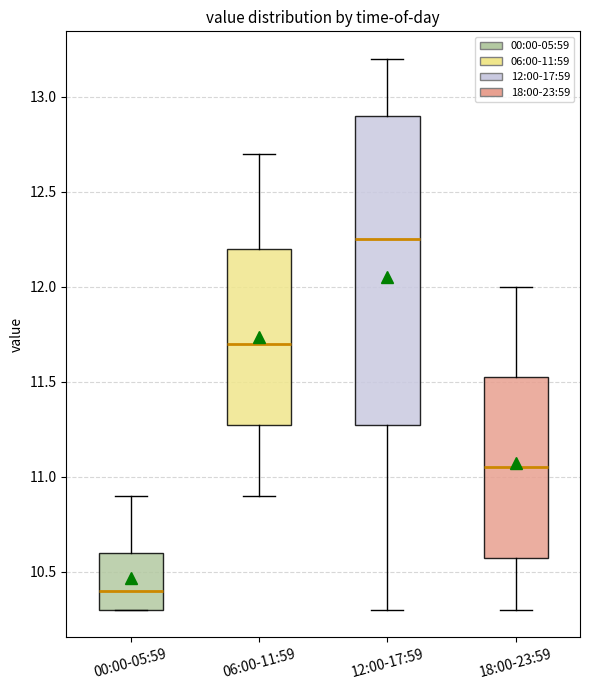

Reading left to right, transcribe this box plot: for each box, give where its median line is, the range the box spans, and where its two whiskers end, as read against the y-axis. The values are not printed on the chart, so give them approximately, as read against the axis.

00:00-05:59: median 10.40, box 10.30 to 10.60, whiskers 10.30 to 10.90
06:00-11:59: median 11.70, box 11.30 to 12.20, whiskers 10.90 to 12.70
12:00-17:59: median 12.25, box 11.30 to 12.90, whiskers 10.30 to 13.20
18:00-23:59: median 11.05, box 10.60 to 11.55, whiskers 10.30 to 12.00